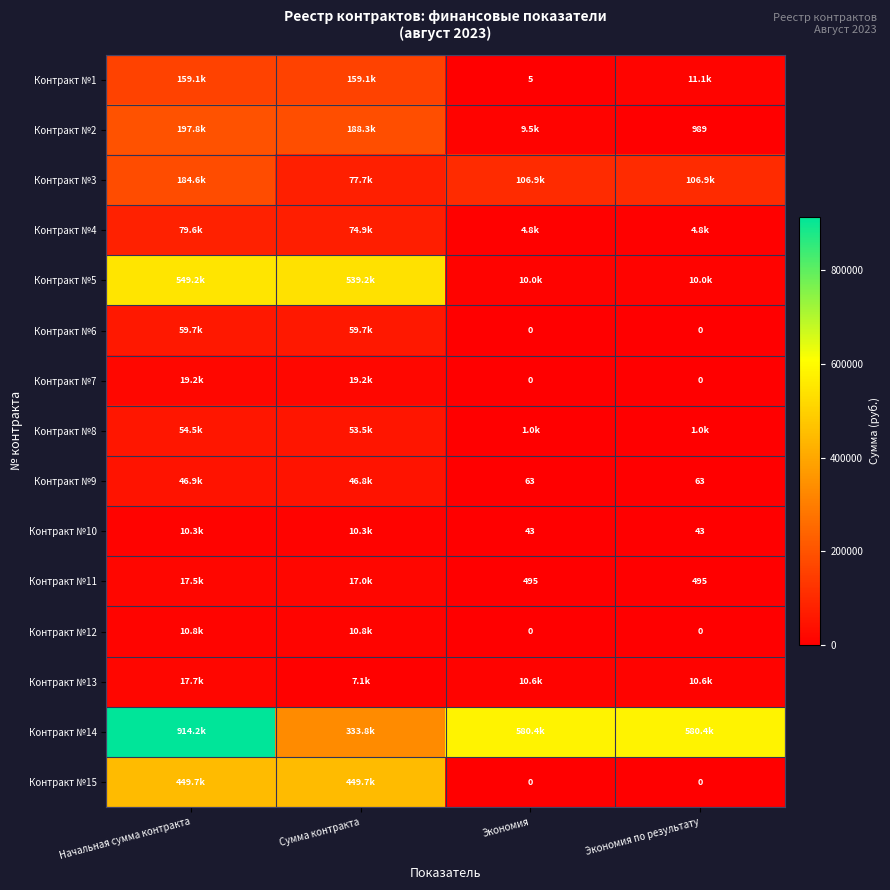

Rank the series by their maximum value, from lowest to highest.

Контракт №10, Контракт №12, Контракт №11, Контракт №13, Контракт №7, Контракт №9, Контракт №8, Контракт №6, Контракт №4, Контракт №1, Контракт №3, Контракт №2, Контракт №15, Контракт №5, Контракт №14